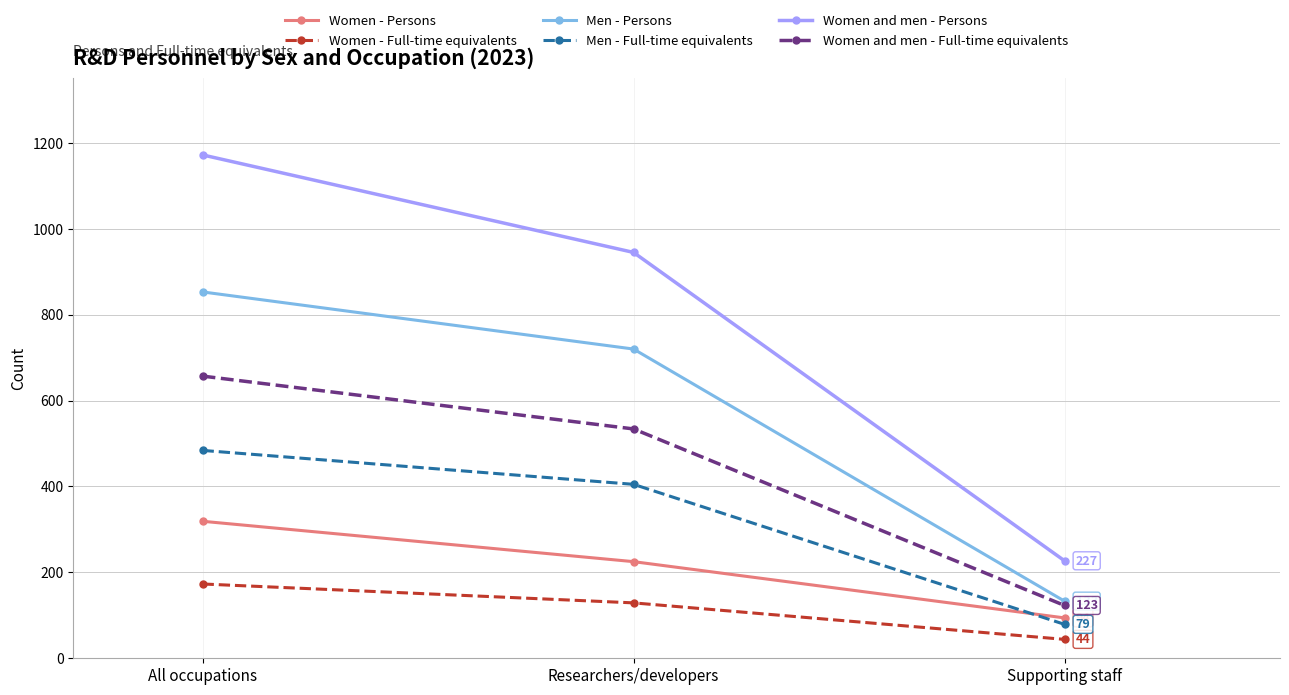

What is the difference between the highest and lowest values at Supporting staff?

183